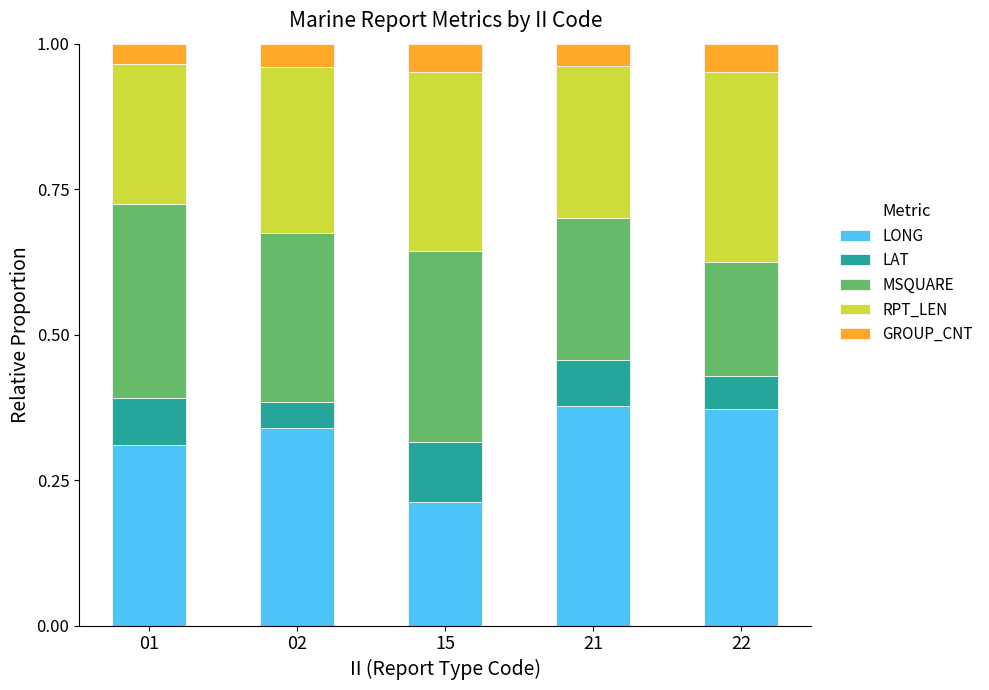

What are all the series names shown in the legend?

LONG, LAT, MSQUARE, RPT_LEN, GROUP_CNT